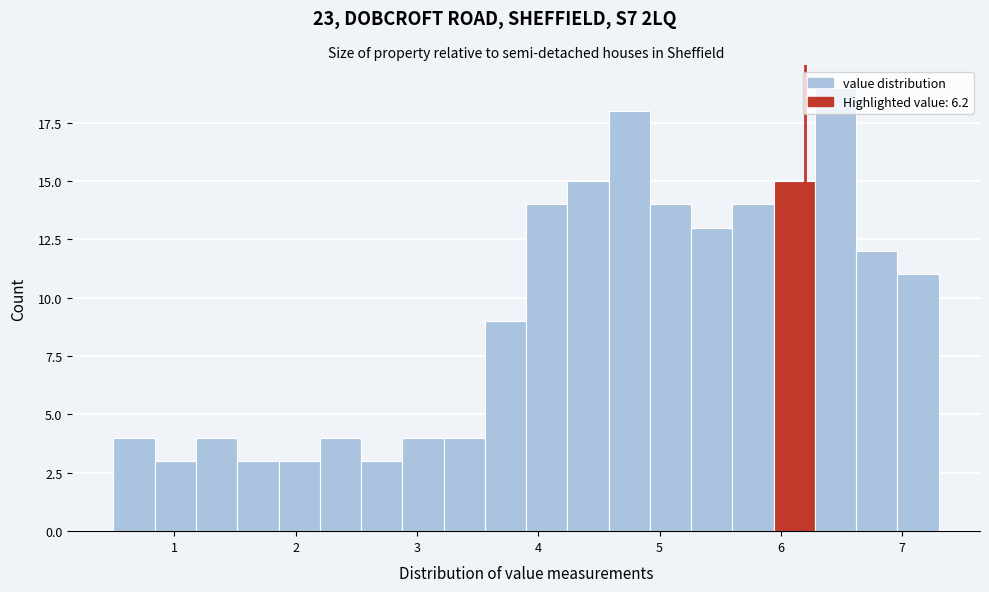

Around what value on the x-axis is the tallest bar? Give the approximate position of its centre, as read against the axis.

6.5